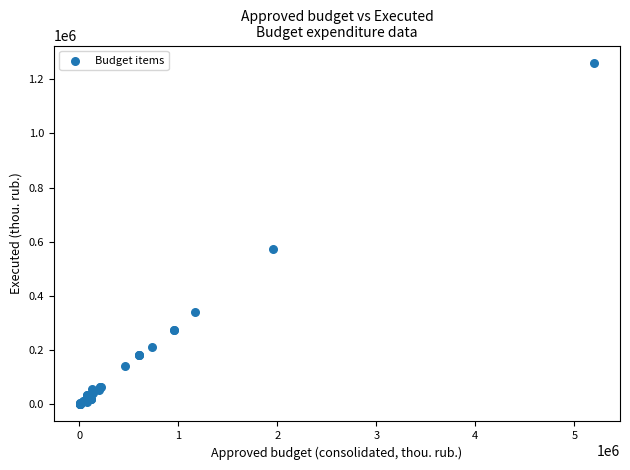

What Y value in the scatter plot is closest to 630664?

574840.5